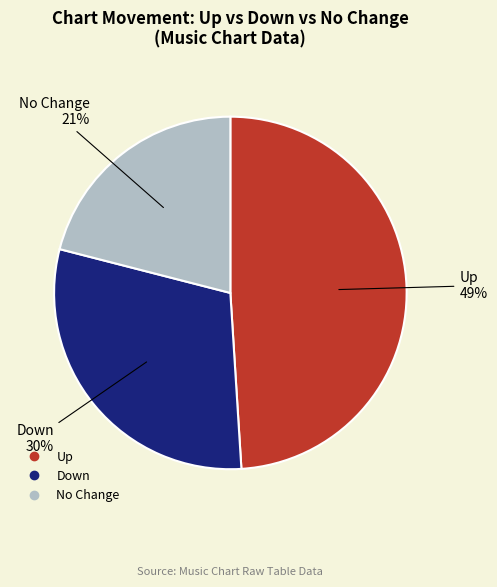

To the nearest percent, what is the average slice percentage?

33%